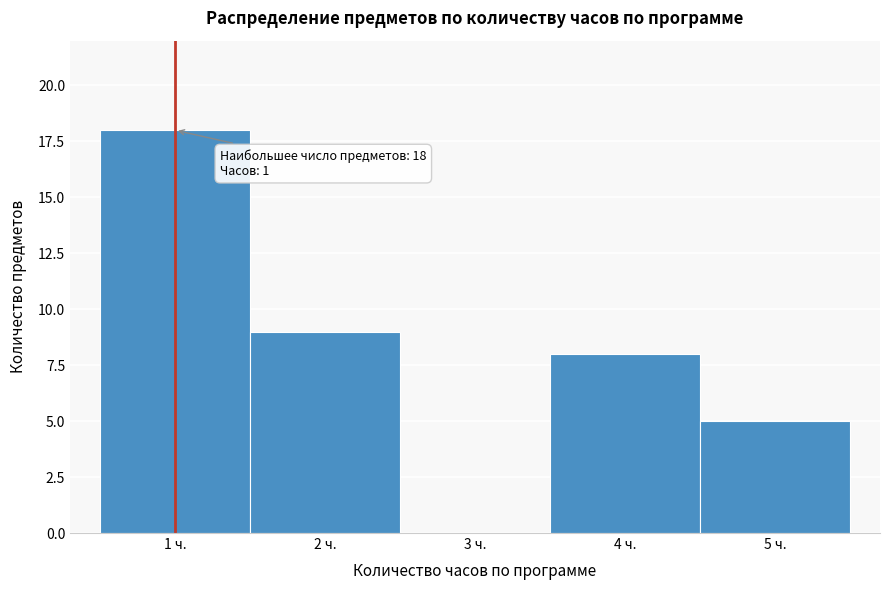

Over which range of the x-axis is the bar tallest?

0.5 to 1.5